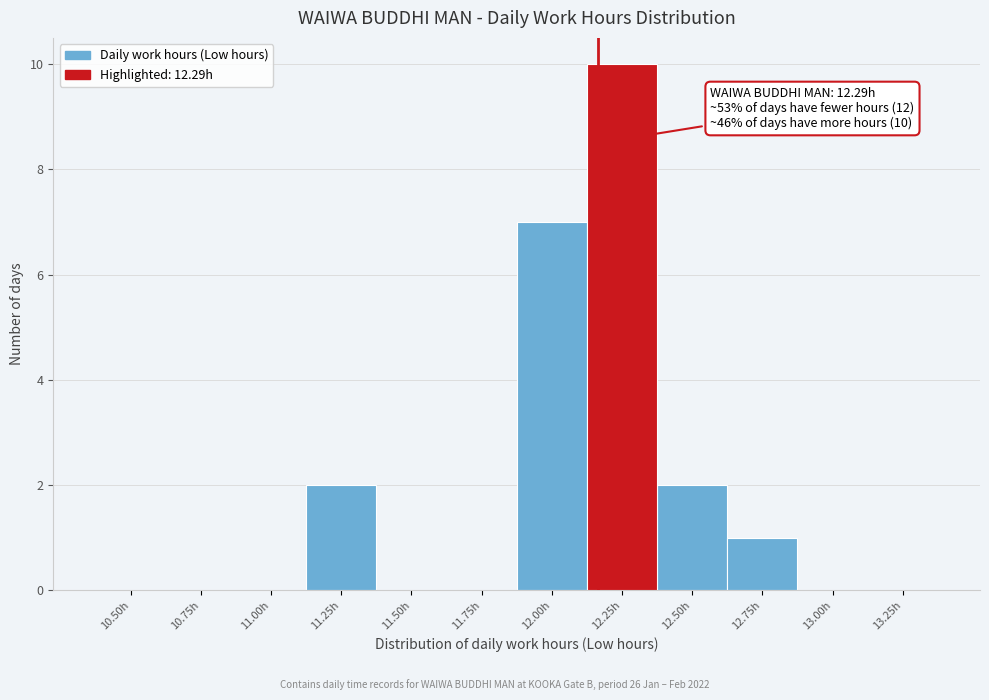

Reading right to left, transcribe all the data shown in this chart.

13.25h=0	13.00h=0	12.75h=1	12.50h=2	12.25h=10	12.00h=7	11.75h=0	11.50h=0	11.25h=2	11.00h=0	10.75h=0	10.50h=0